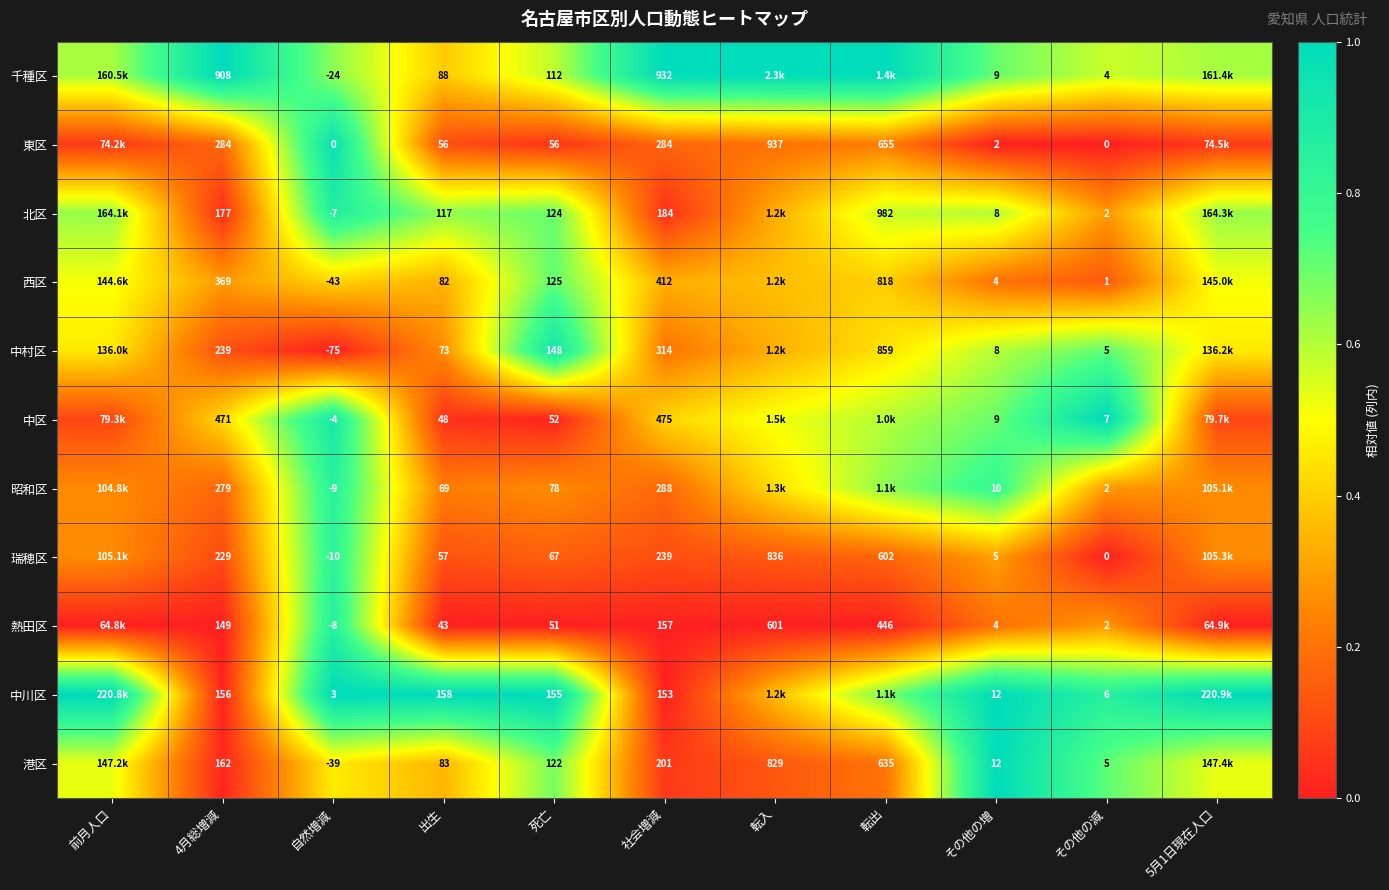

Rank the series at 出生 from lowest to highest value.

熱田区, 中区, 東区, 瑞穂区, 昭和区, 中村区, 西区, 港区, 千種区, 北区, 中川区